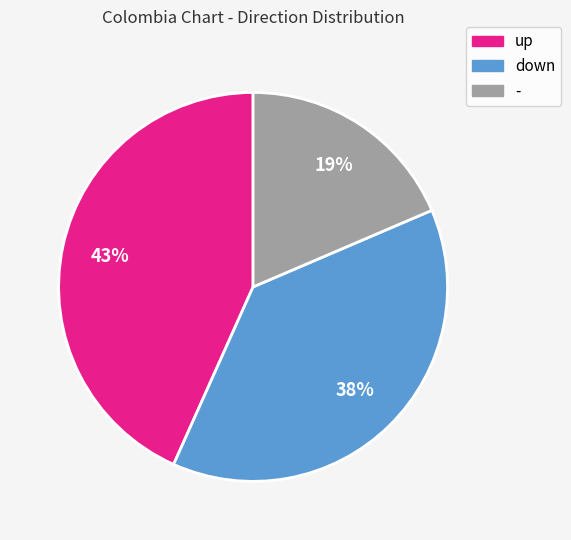

Approximately how many times larger is the value at up compared to down?

1.1